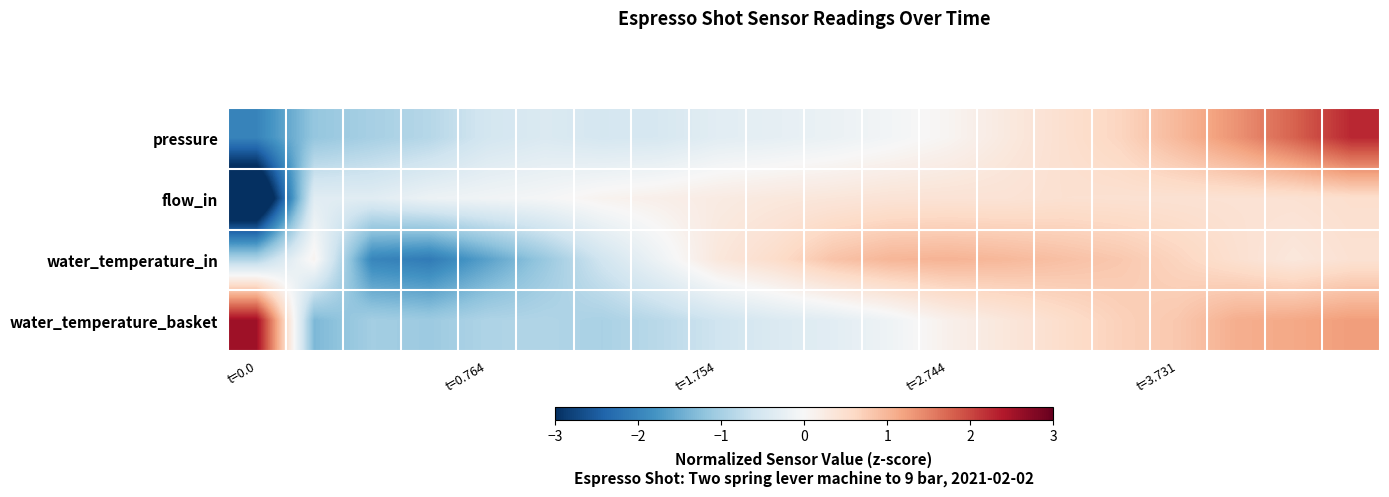

Which label corresponds to the smallest value in the chart?

t=0.0